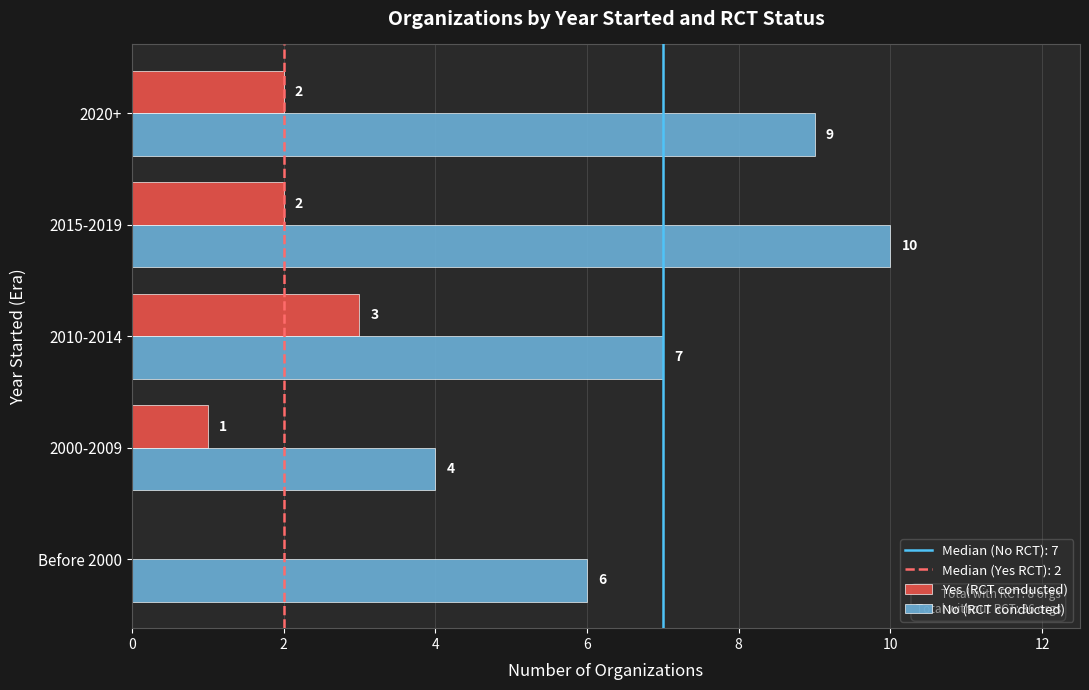

Read the No (RCT conducted) value at 2015-2019.

10